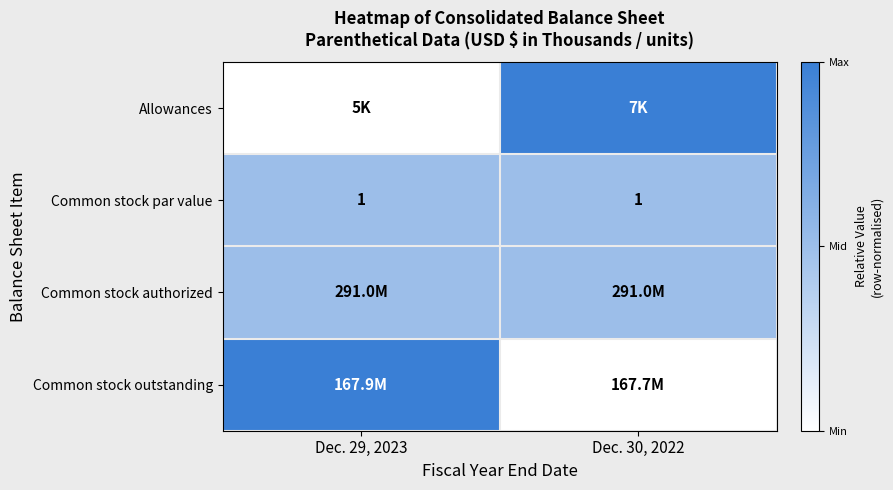

The Common stock par value series shows 0.6 at Dec. 29, 2023. True or false?

False